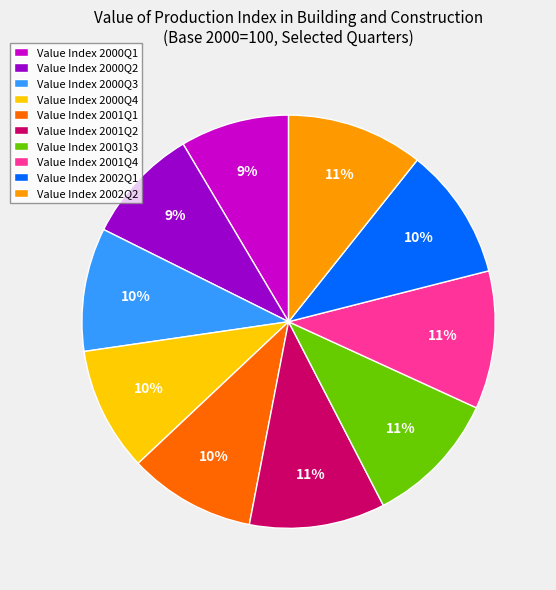

To the nearest percent, what portion does Value Index 2000Q2 represent?

9%